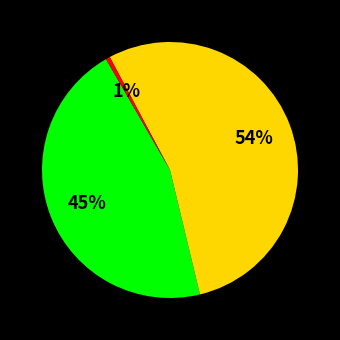

To the nearest percent, what is the average slice percentage?

33%